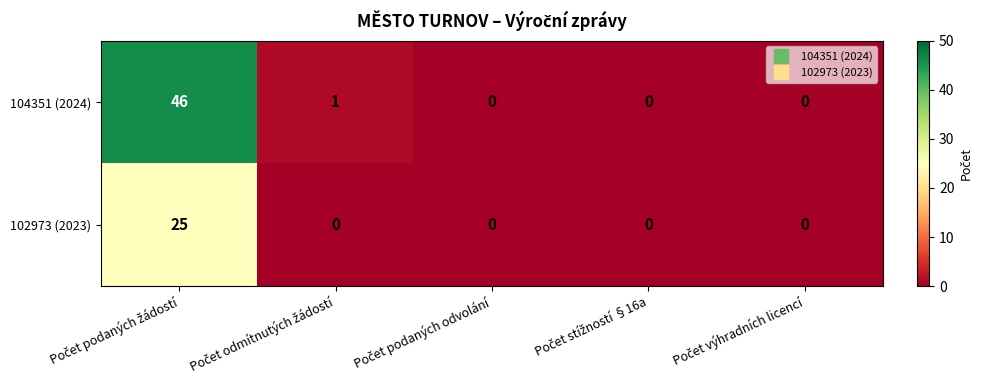

Reading left to right, extract all data points from this chart.

104351 (2024): 46	1	0	0	0
102973 (2023): 25	0	0	0	0